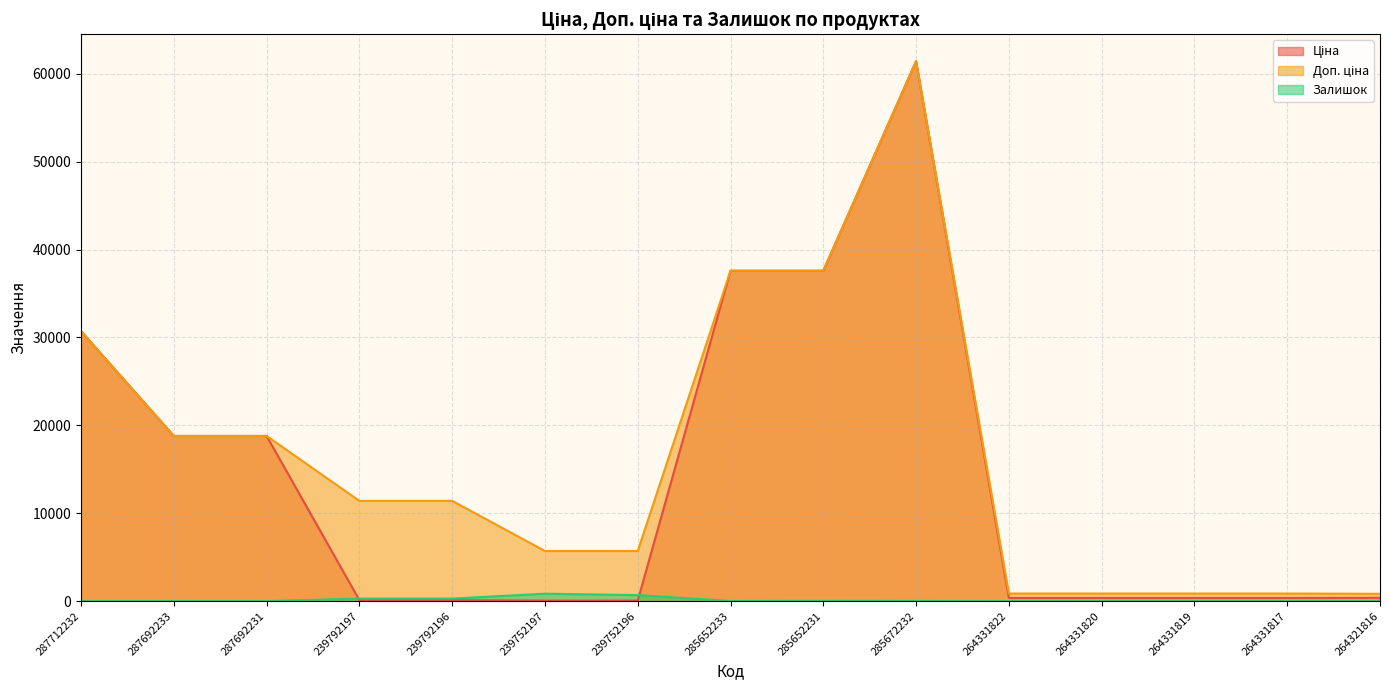

Between 287692231 and 239752196, which series saw the biggest shift?

Ціна